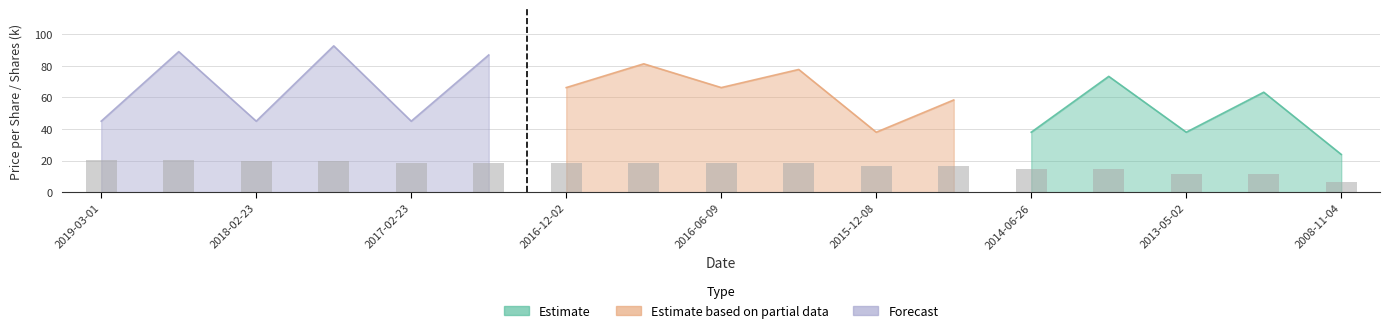

Reading right to left, extract all data points from this chart.

6.6	11.3	11.3	14.7	14.7	16.6	16.6	18.2	18.2	18.2	18.2	18.2	18.2	19.6	19.6	20.4	20.4